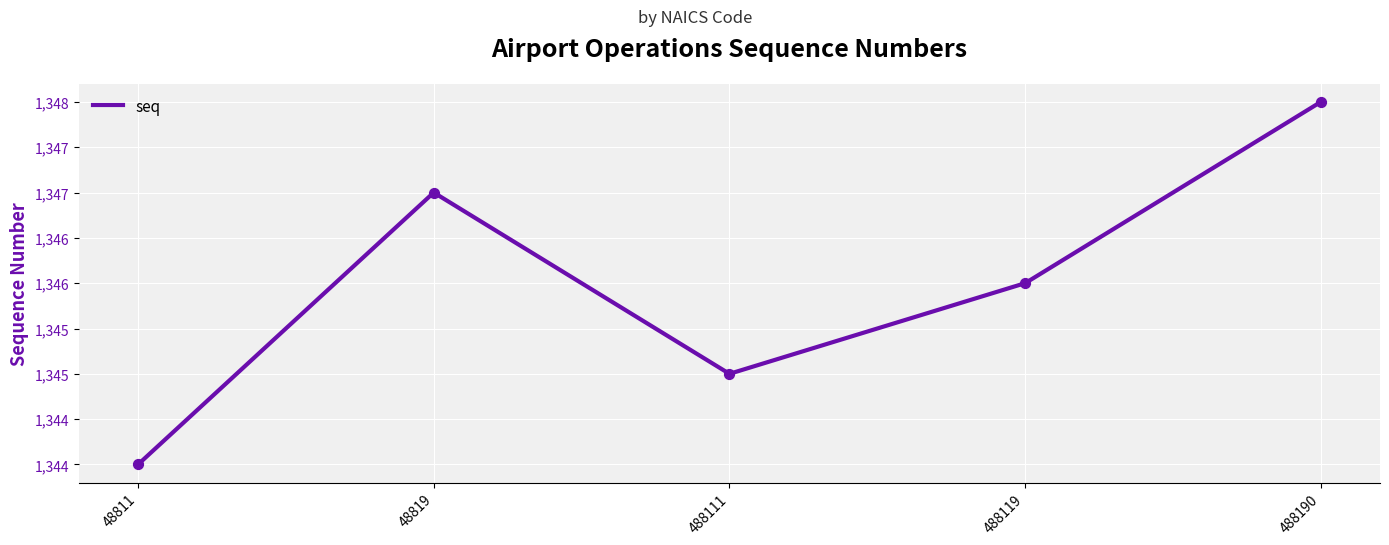

What is the ratio of the value at 488111 to the value at 48819?

1.0